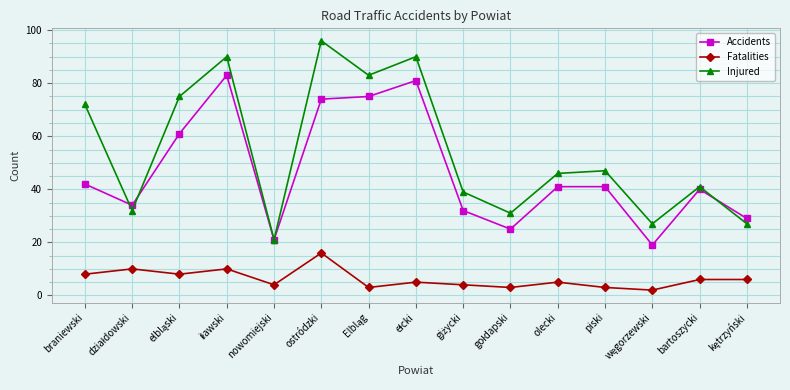

At how many categories does at least one series exceed 49?

6